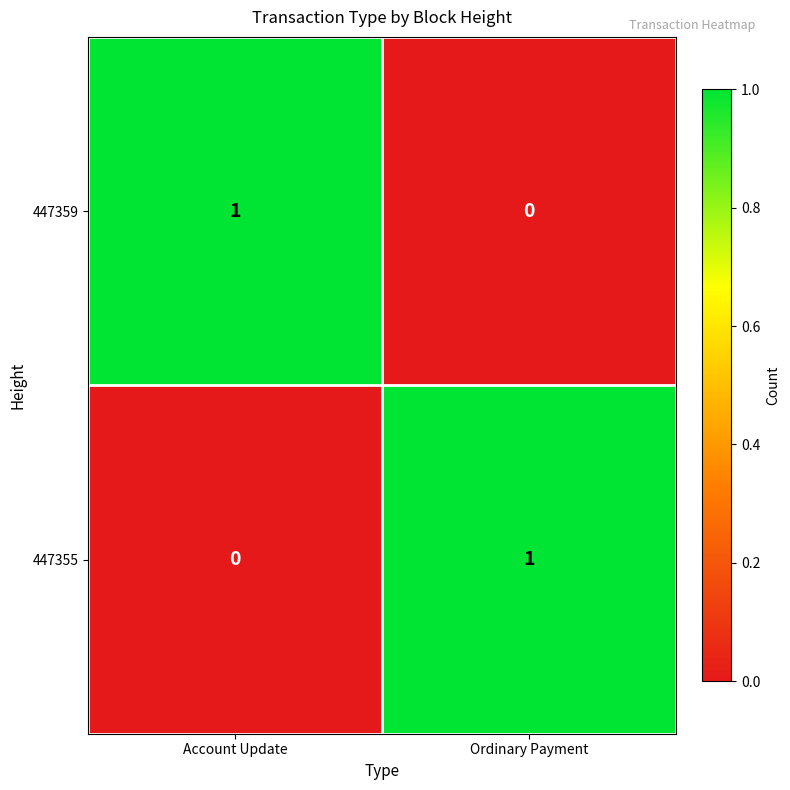

At which label is 447359 closest to 0?

Ordinary Payment